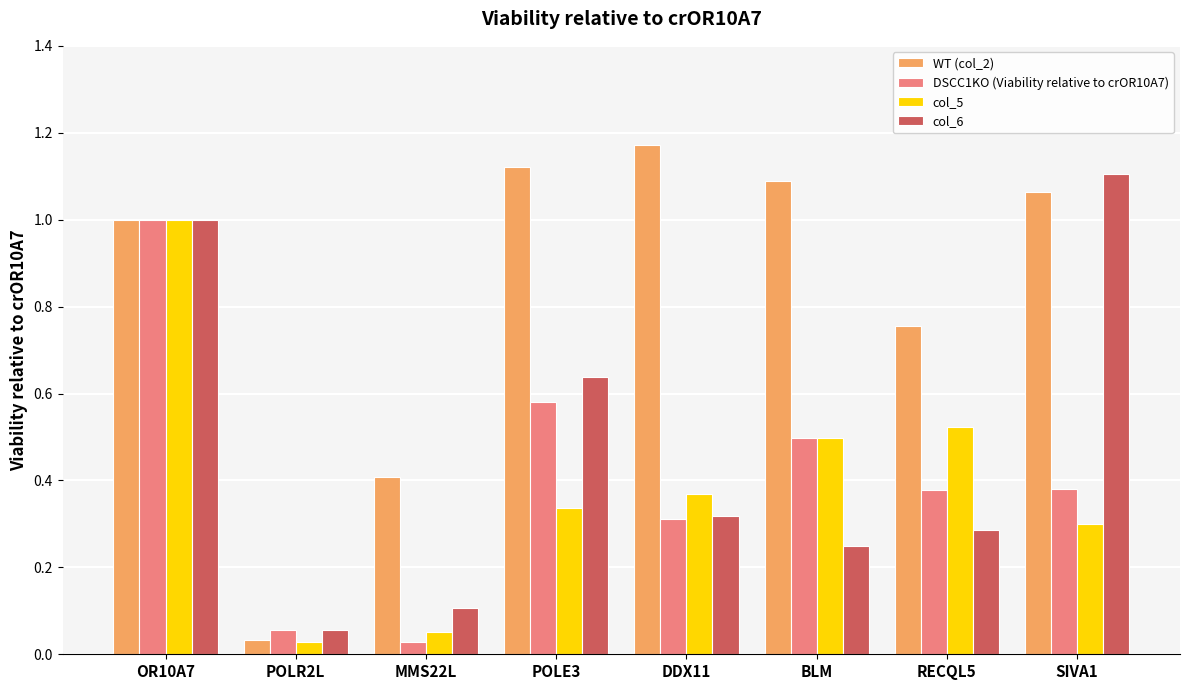

Which series has the largest range (max minus min)?

WT (col_2)